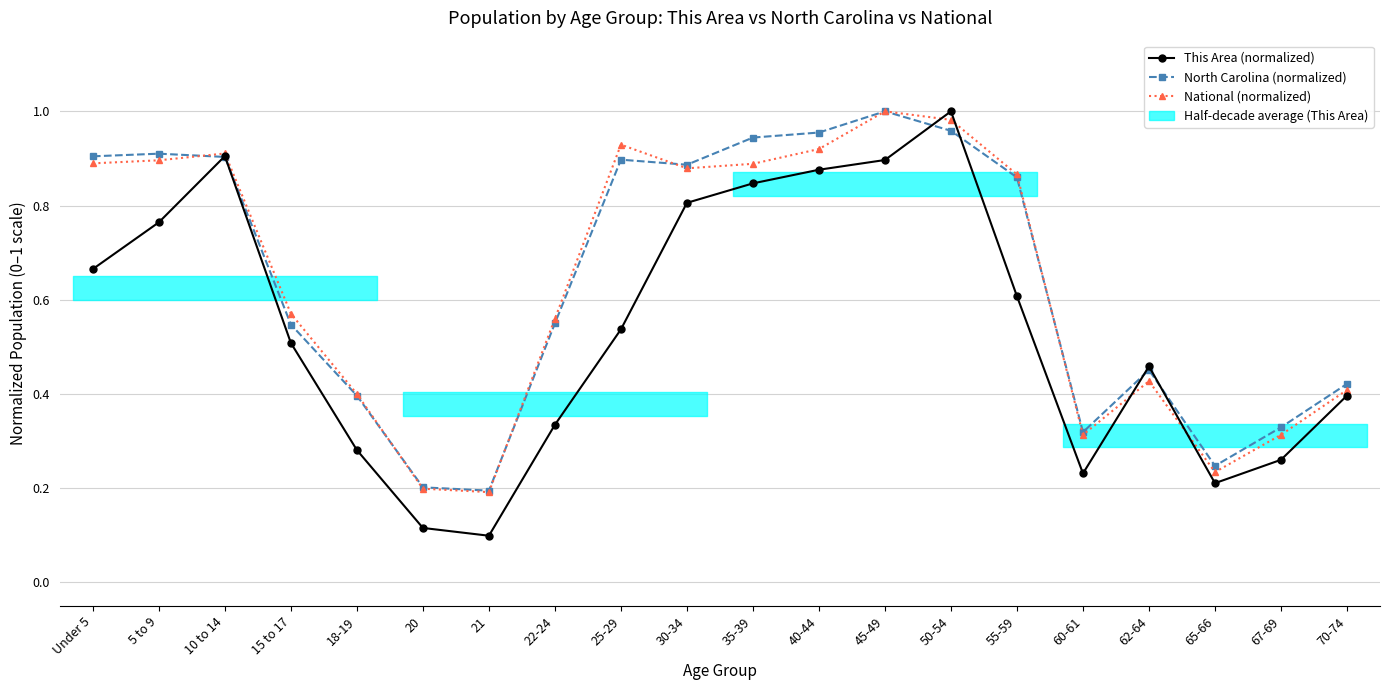

Between 10 to 14 and 70-74, which series saw the biggest shift?

This Area (normalized)